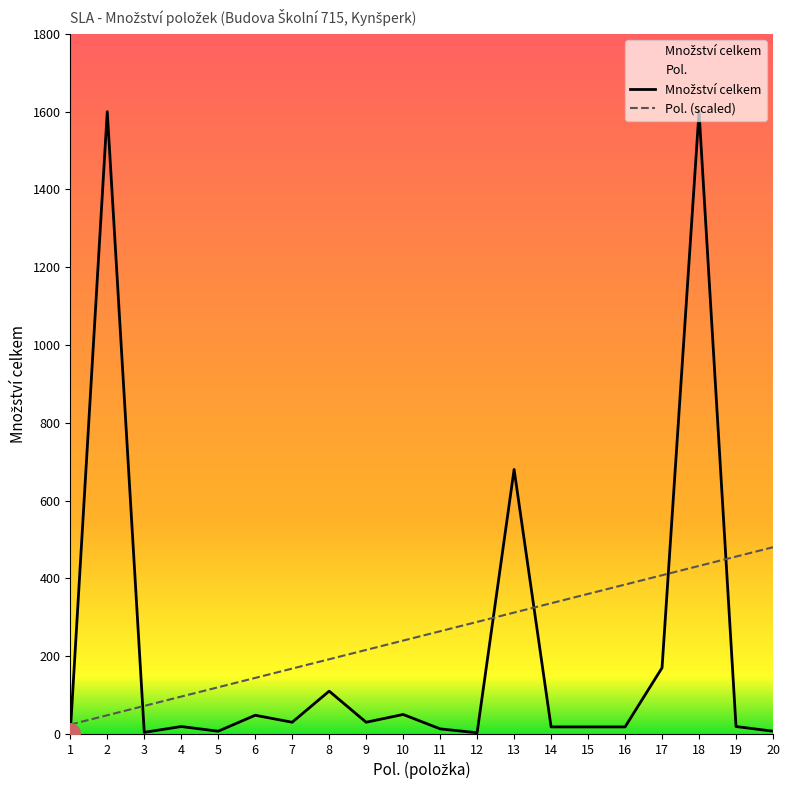

Does the chart display data point markers on the line(s)?

No